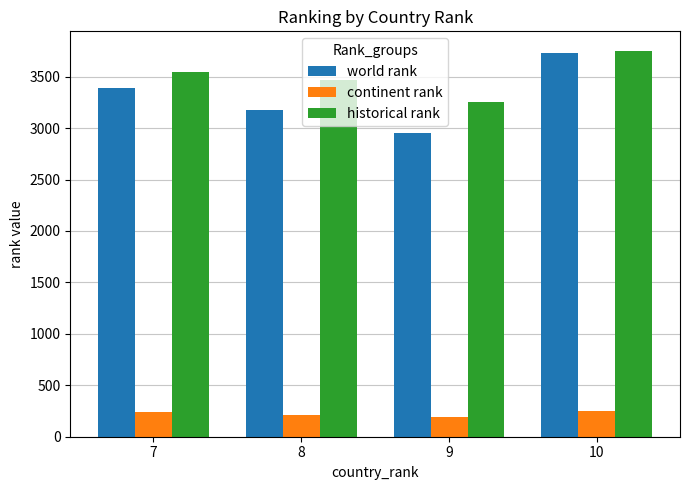

What is the spread (max minus min) of values at 9?

3064